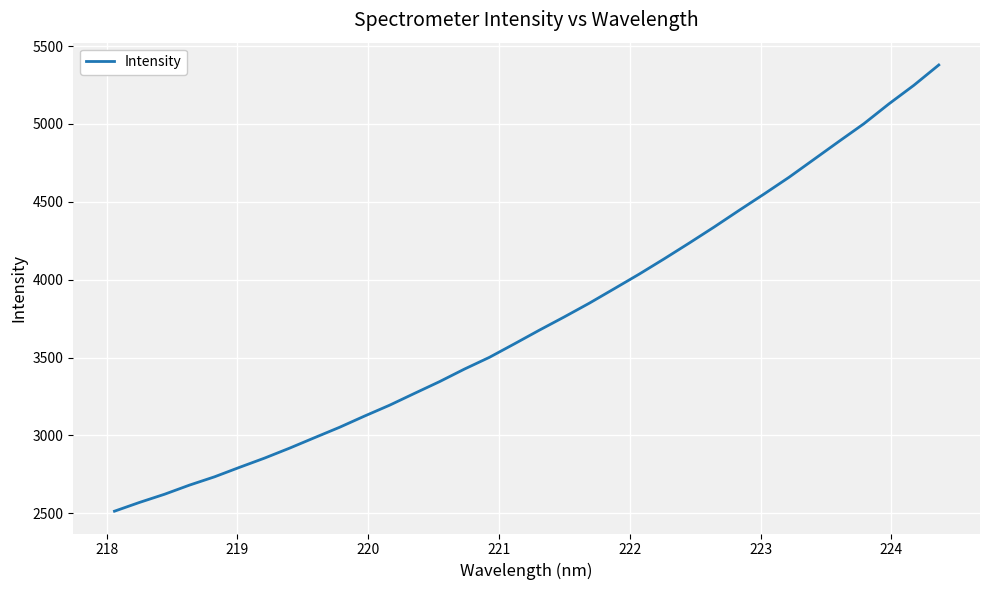

What is the smallest value displayed?

2512.8